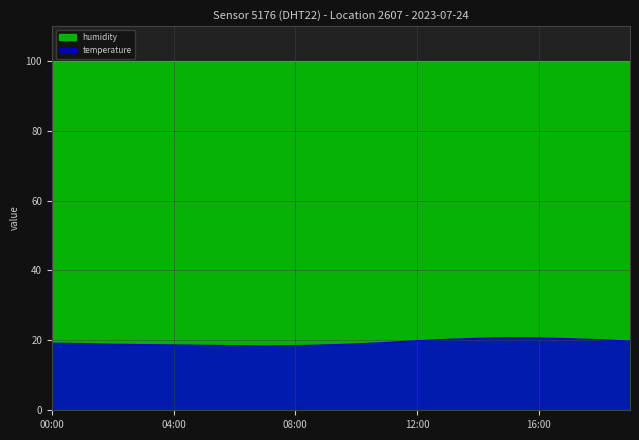

At which label does the data first exceed 19?

00:00